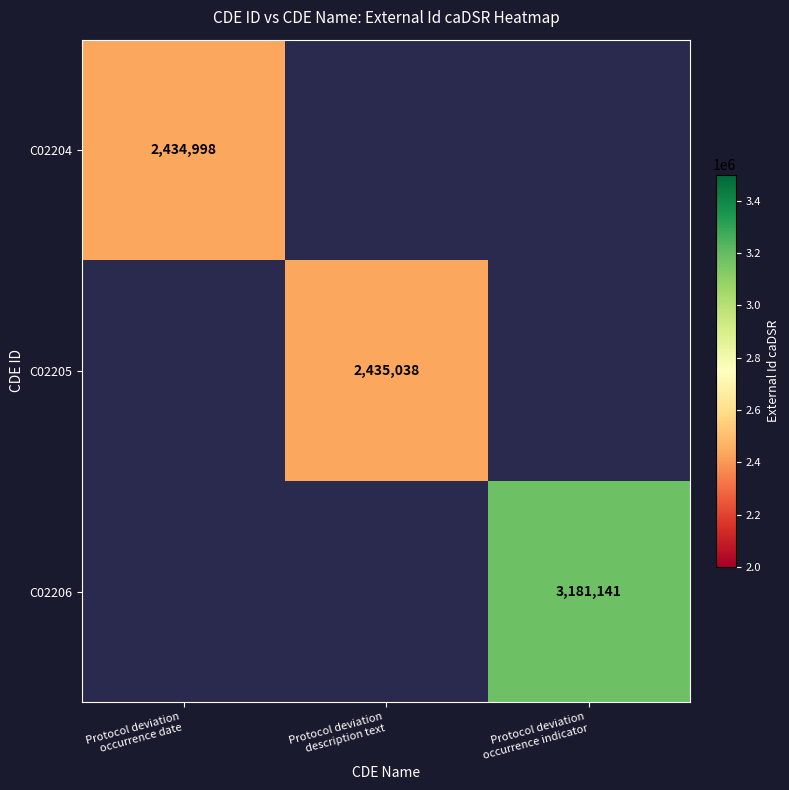

Which series has the largest range (max minus min)?

C02206